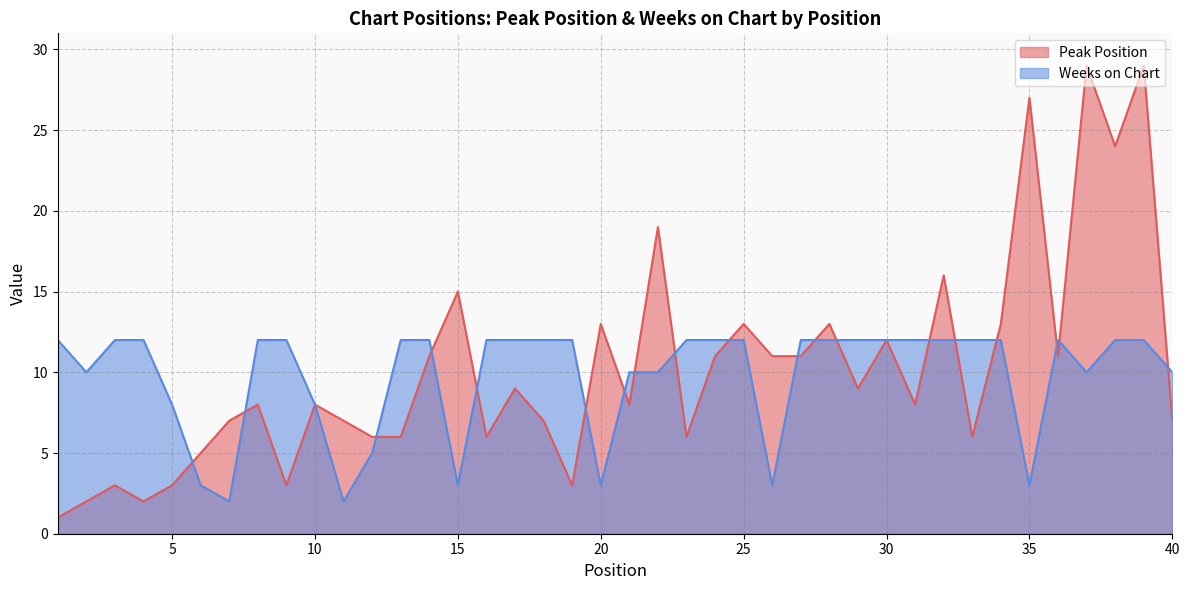

What is the highest value of the Weeks on Chart series?

12